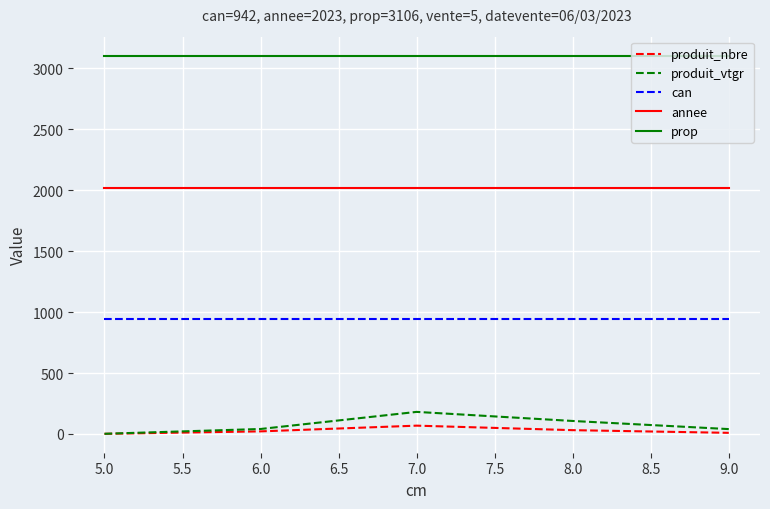

What is the minimum value for prop?

3106.0